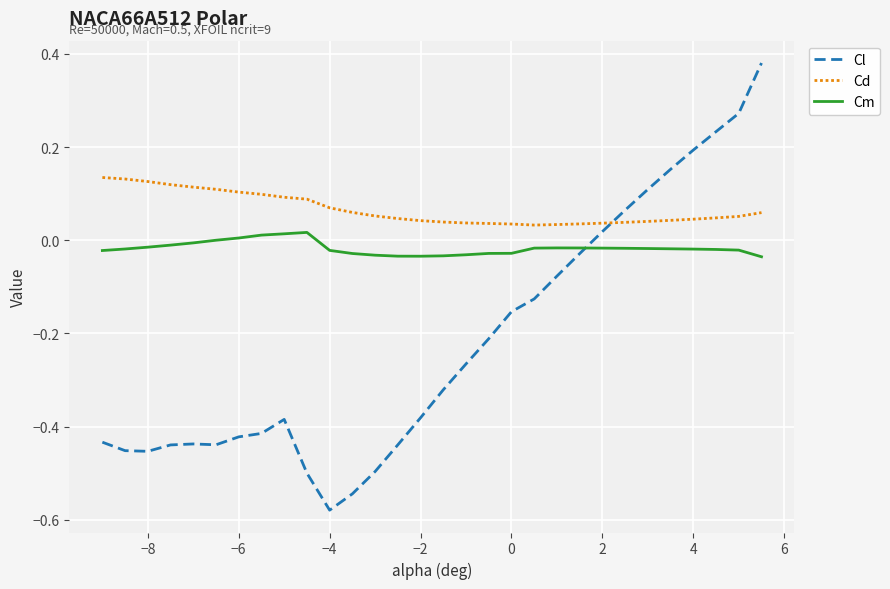

Rank the series by their maximum value, from lowest to highest.

Cm, Cd, Cl